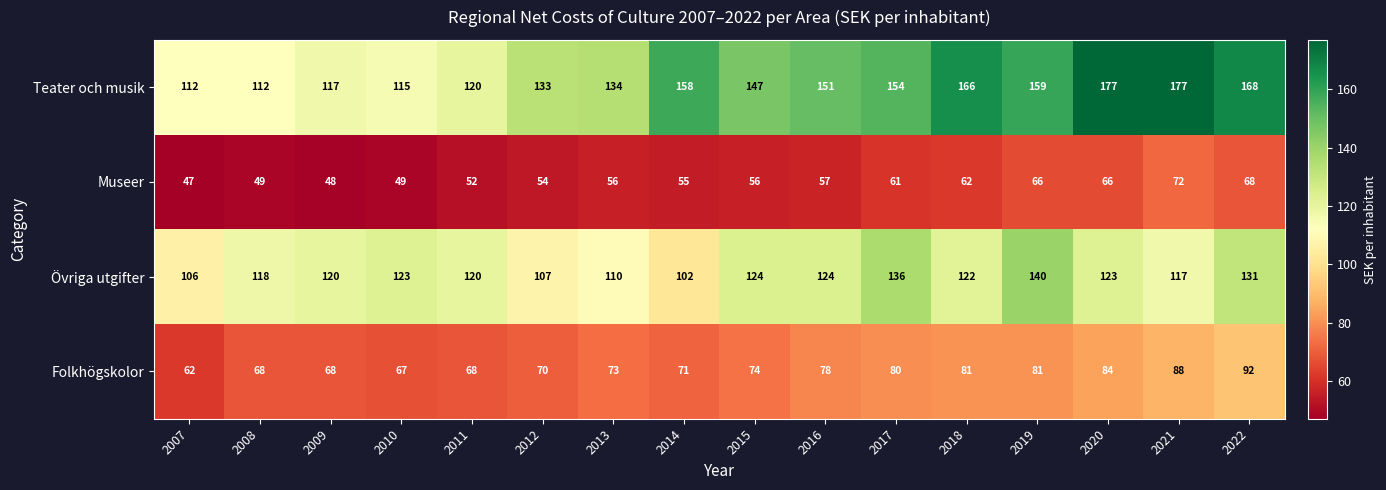

True or false: Övriga utgifter has a value of 68 at 2013.

False